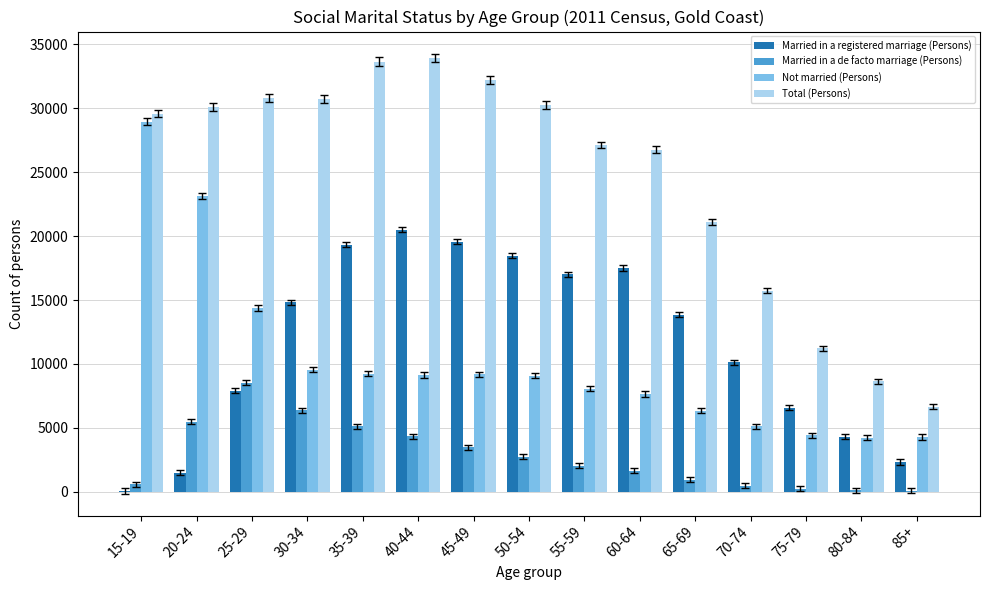

Is it true that Not married (Persons) equals 4276 at 85+?

True